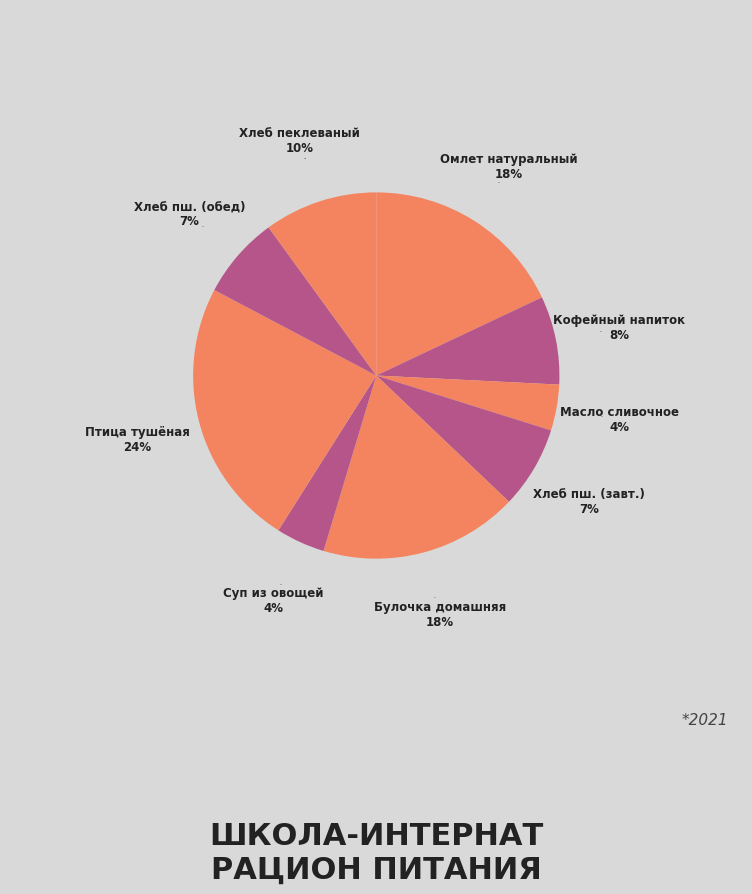

Approximately how many times larger is the value at Омлет натуральный compared to Масло сливочное?

4.4